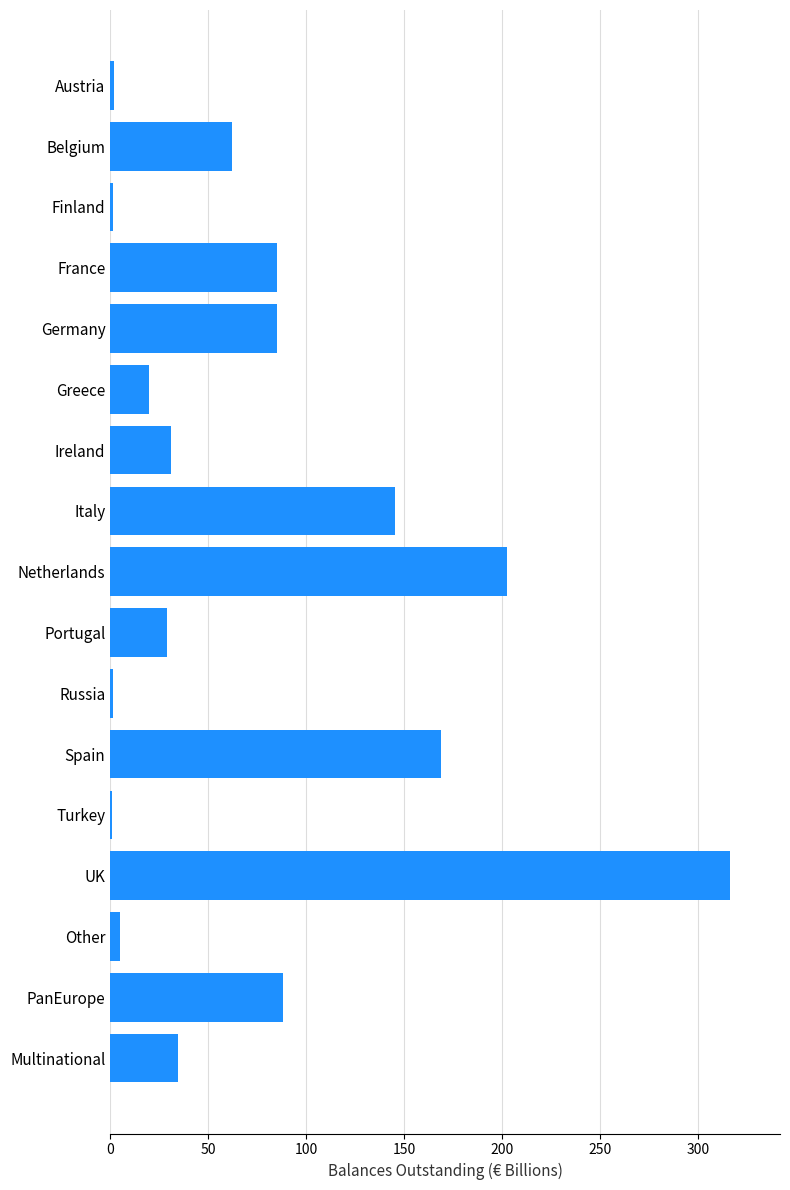

The value at PanEurope is 88.3. True or false?

True